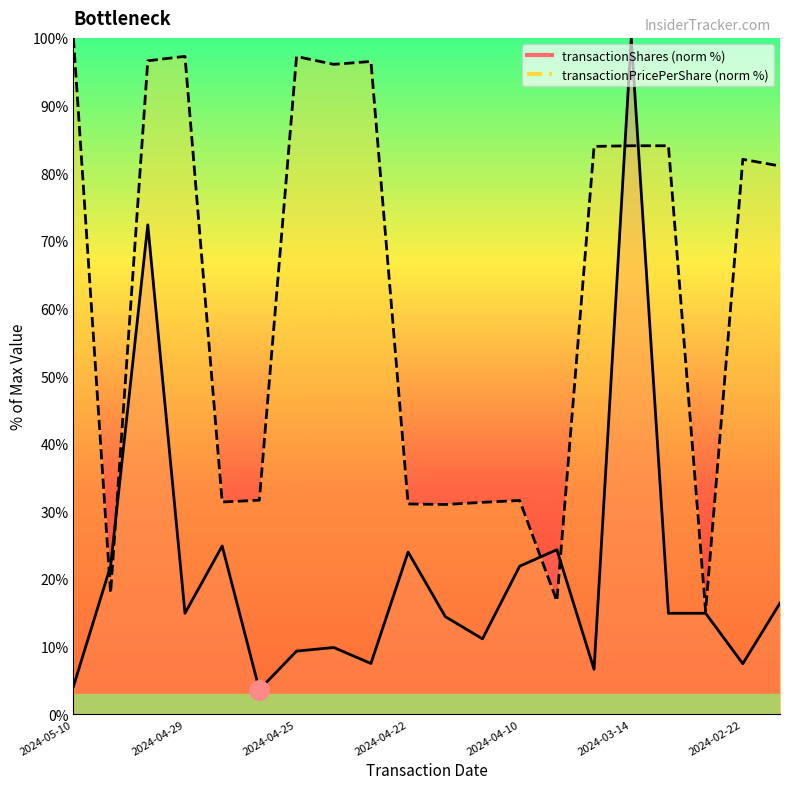

How many times do transactionPricePerShare and transactionShares cross each other?

6